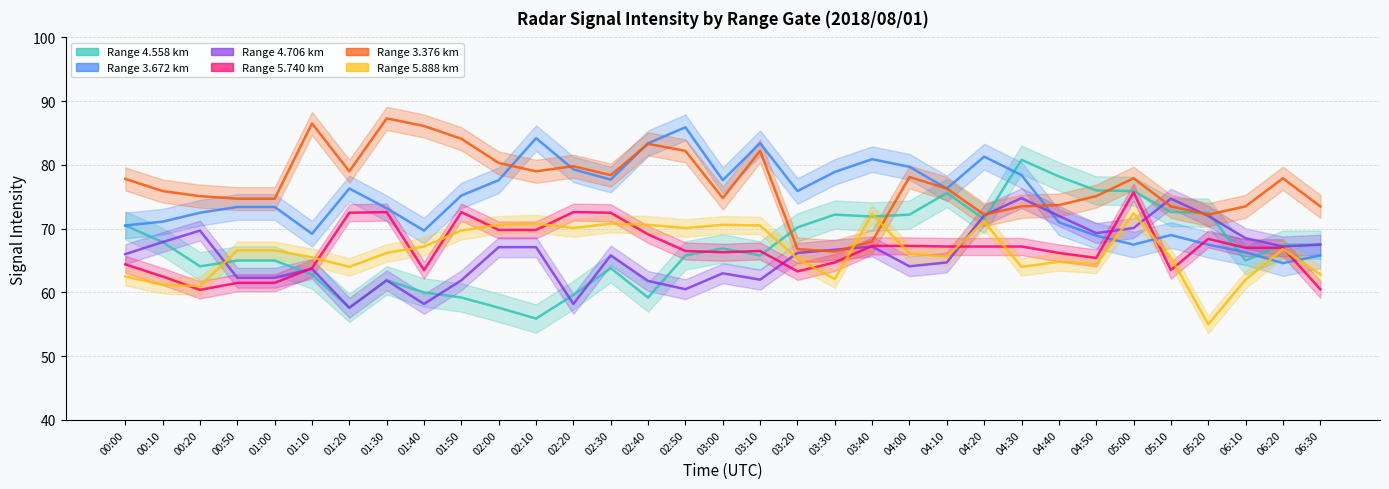

True or false: Range 4.706 km has a value of 32.9 at 03:10.

False